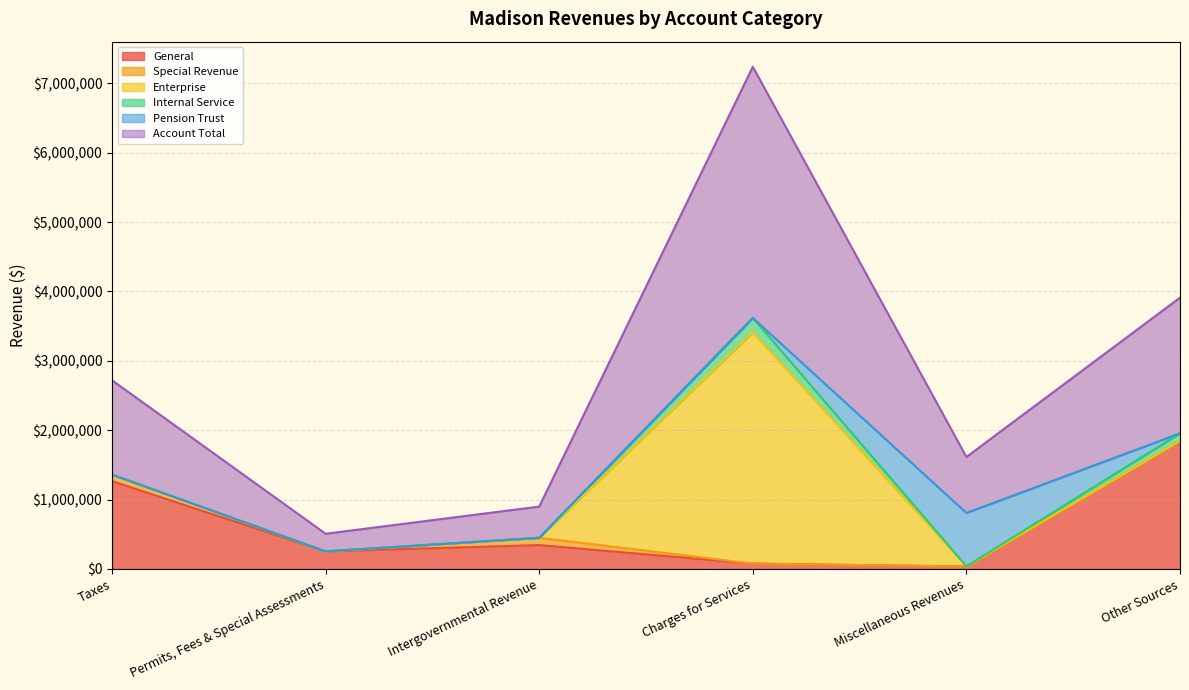

How many data points in Account Total are less than 1359887?

3